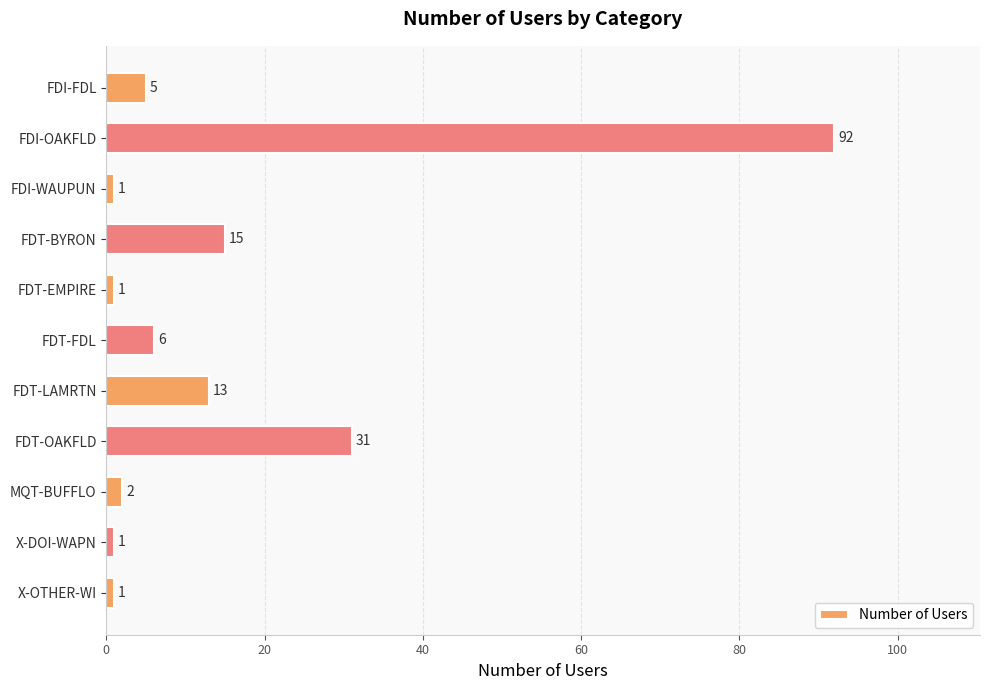

What is the label of the 7th bar from the top?

FDT-LAMRTN